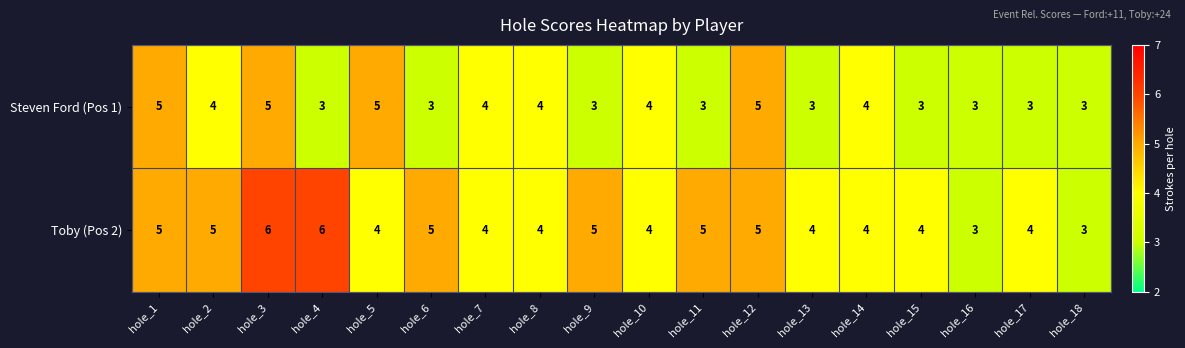

List the series in order of their peak value, lowest first.

Steven Ford (Pos 1), Toby (Pos 2)